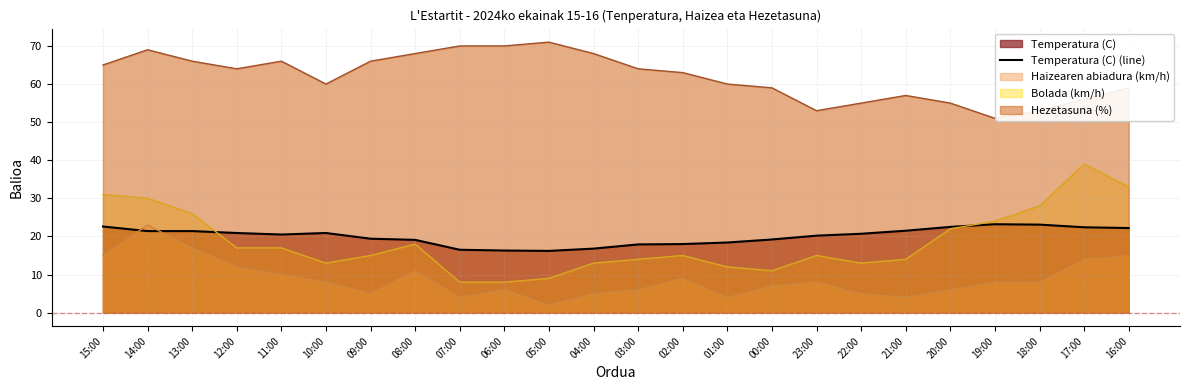

Where does the data first go above 20?

15:00